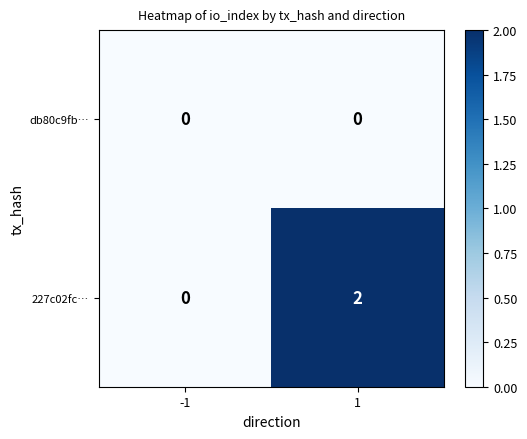

What is the greatest value displayed?

2